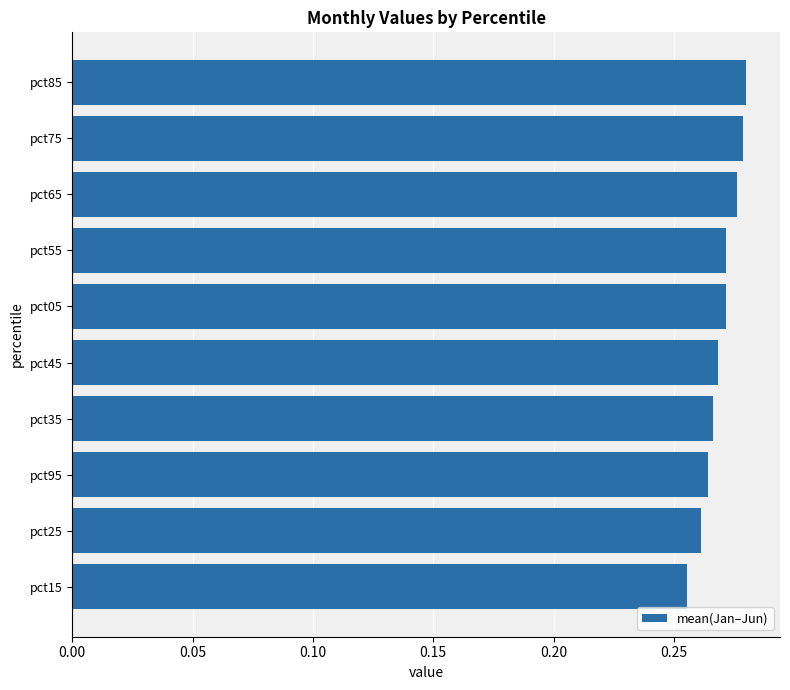

What position from the top is pct05?

5